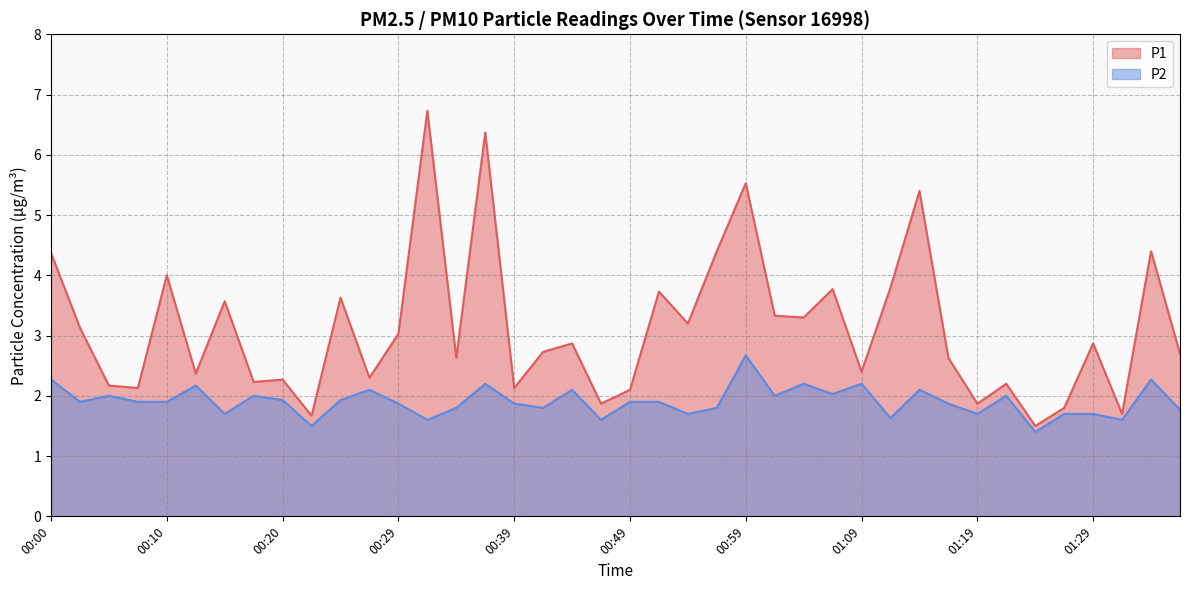

At which label does P1 first exceed 2?

00:00